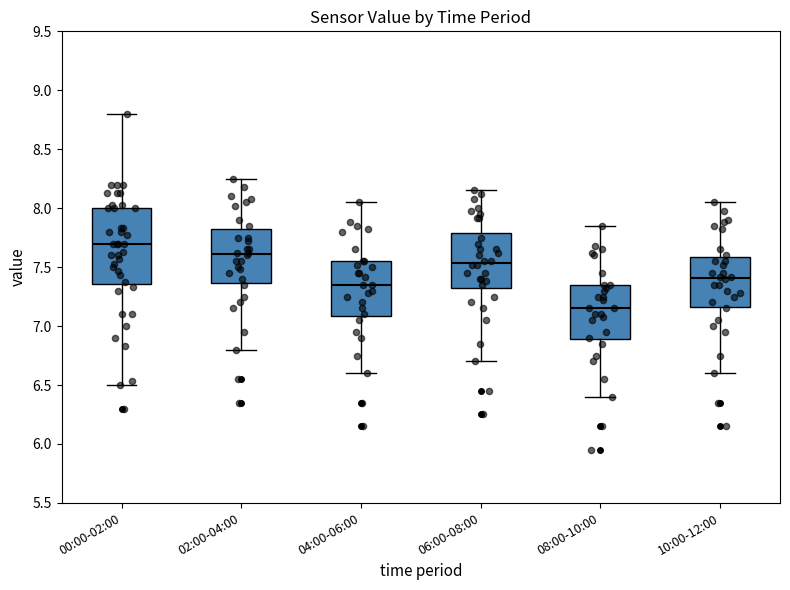

Which box has the highest median line?

00:00-02:00